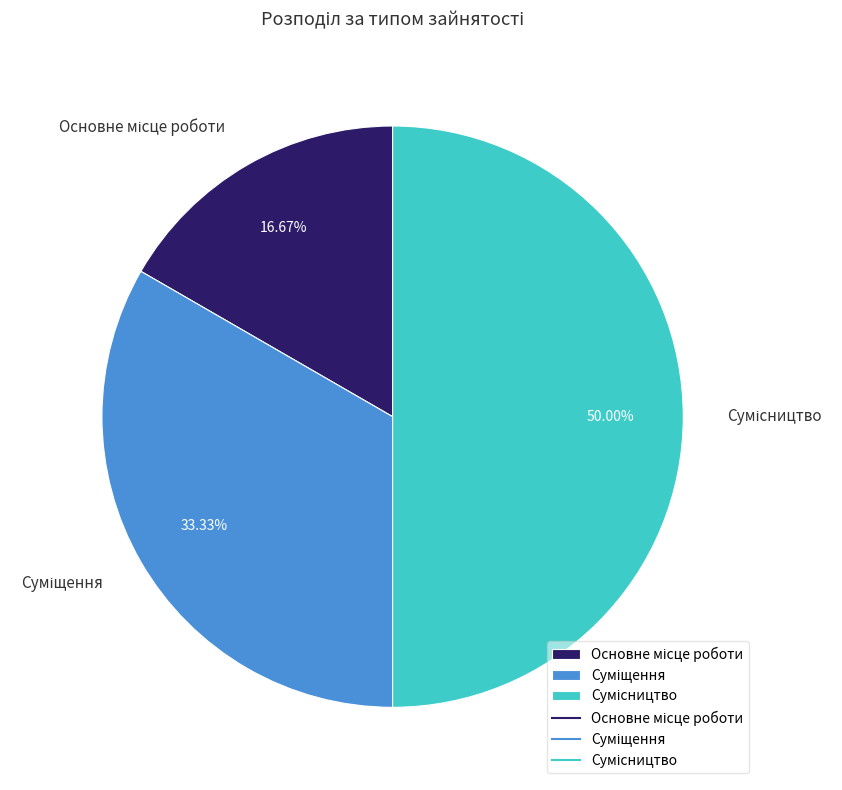

What is the change in value from Основне місце роботи to Сумісництво?

+2